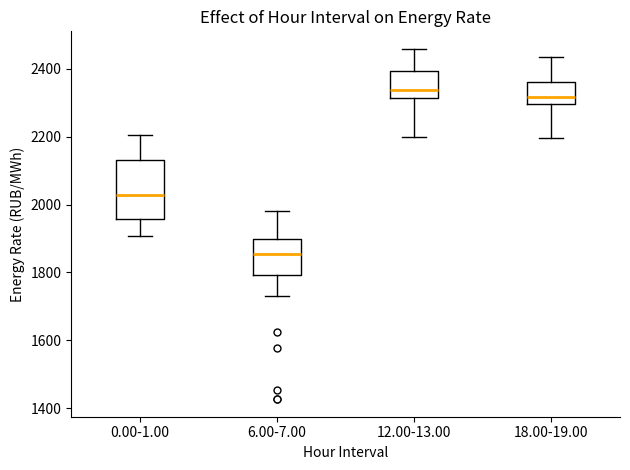

Reading left to right, transcribe this box plot: for each box, give where its median line is, the range the box spans, and where its two whiskers end, as read against the y-axis. The values are not printed on the chart, so give them approximately, as read against the axis.

0.00-1.00: median 2020, box 1960 to 2140, whiskers 1900 to 2200
6.00-7.00: median 1860, box 1800 to 1900, whiskers 1740 to 1980
12.00-13.00: median 2340, box 2320 to 2400, whiskers 2200 to 2460
18.00-19.00: median 2320, box 2300 to 2360, whiskers 2200 to 2440